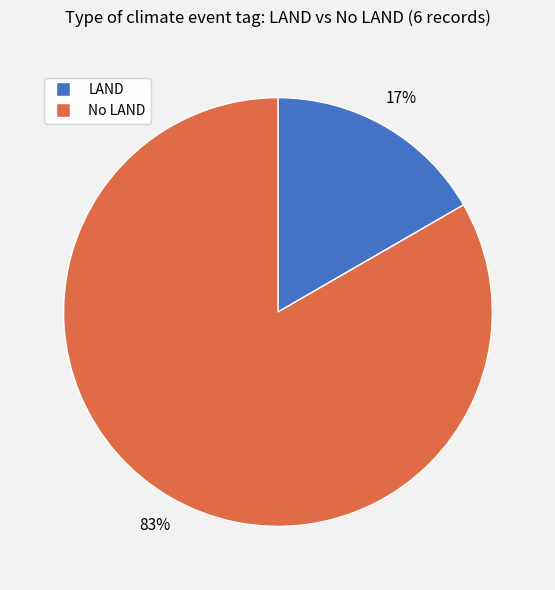

To the nearest percent, what is the average slice percentage?

50%